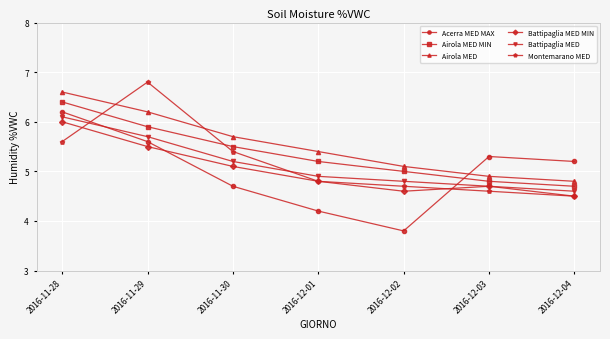

Where do Airola MED and Acerra MED MAX first cross each other?

2016-12-02 and 2016-12-03